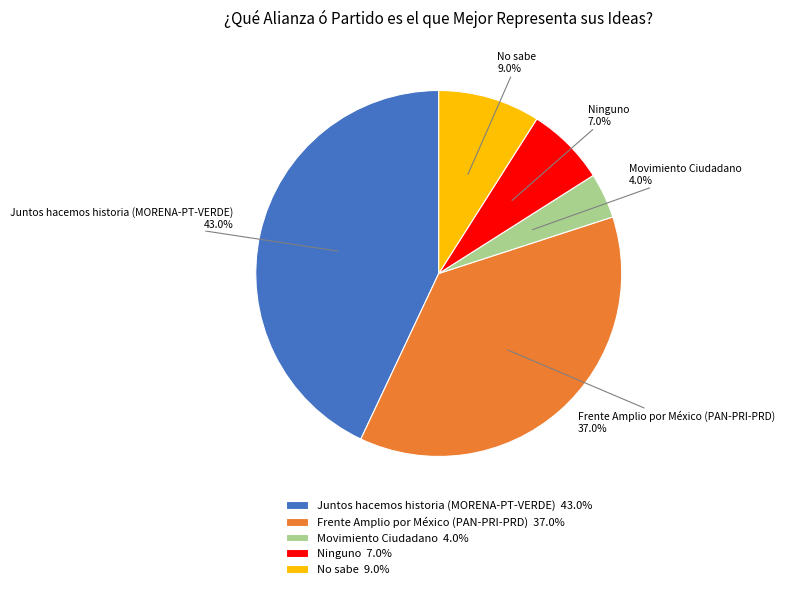

To the nearest percent, what percentage of the pie is Movimiento Ciudadano?

4%